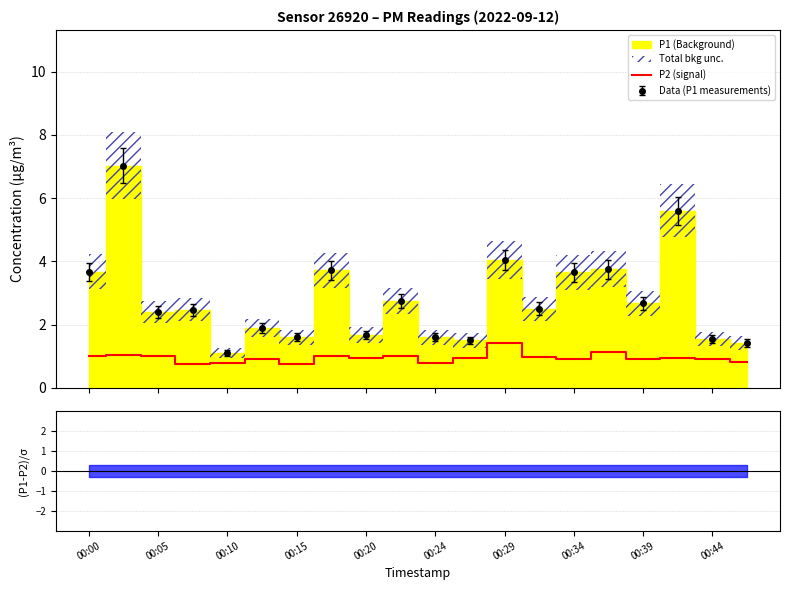

What is the minimum value for Data (P1 measurements)?

1.1